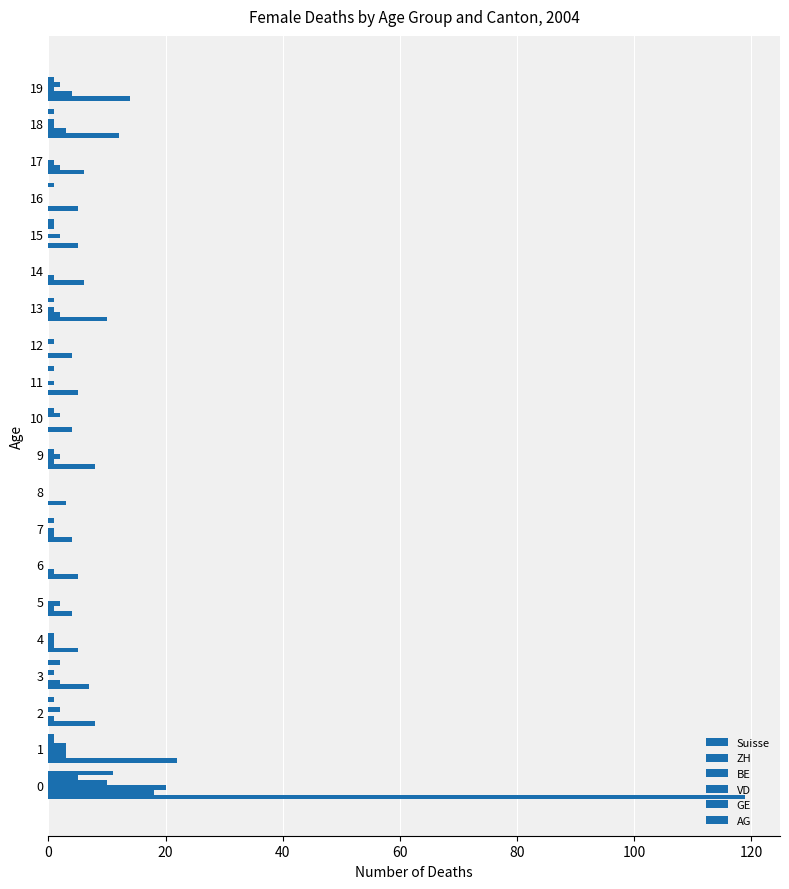

Count the VD values in the range 0 to 2.

18